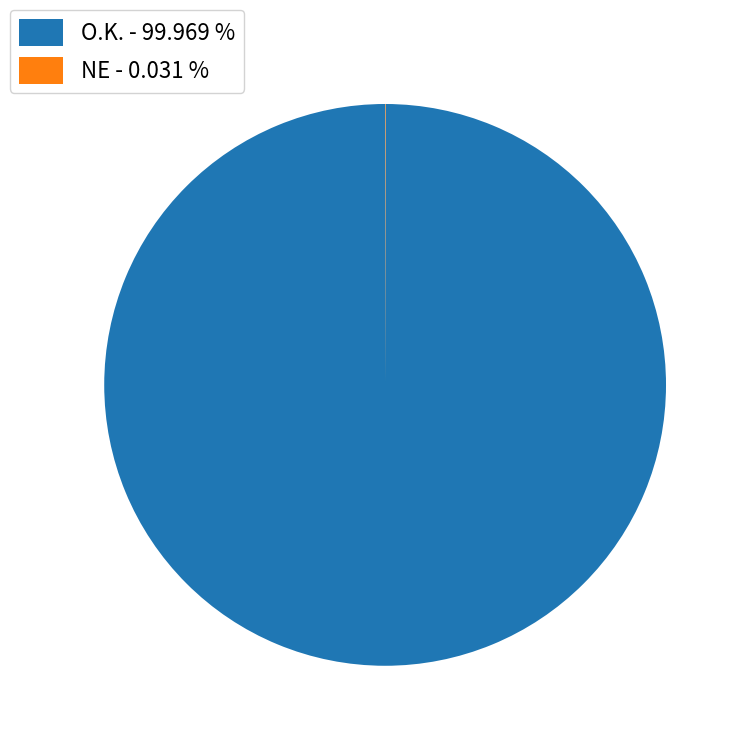

Is there a majority slice in this chart?

Yes